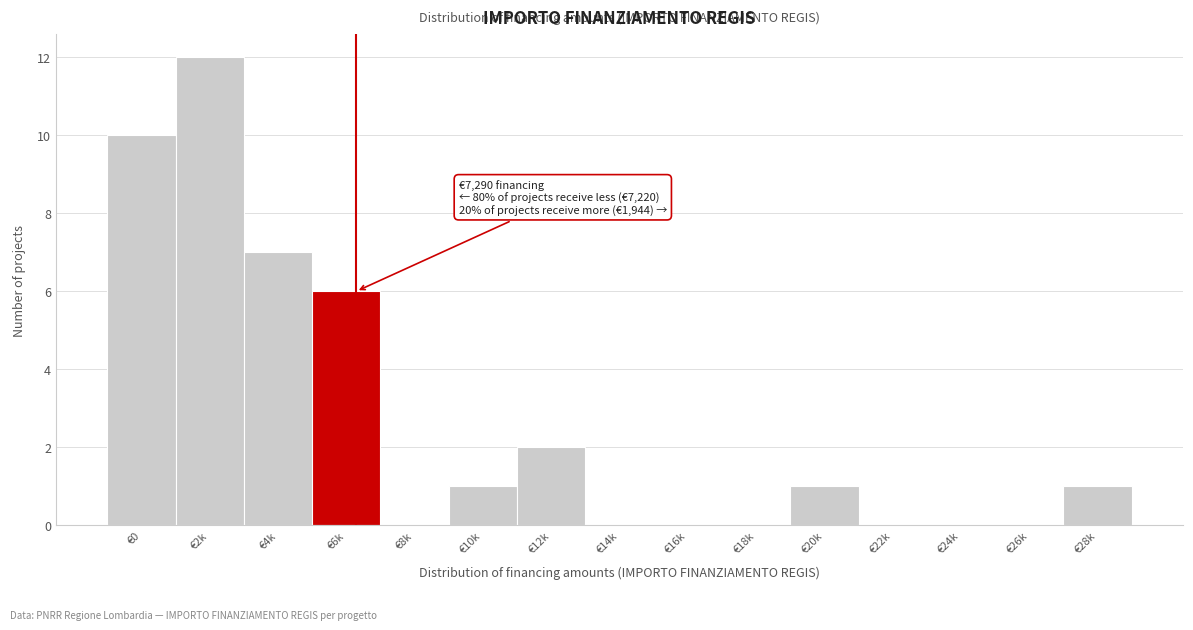

Reading left to right, what are all the values shown in this chart?

€0=10	€2k=12	€4k=7	€6k=6	€8k=0	€10k=1	€12k=2	€14k=0	€16k=0	€18k=0	€20k=1	€22k=0	€24k=0	€26k=0	€28k=1